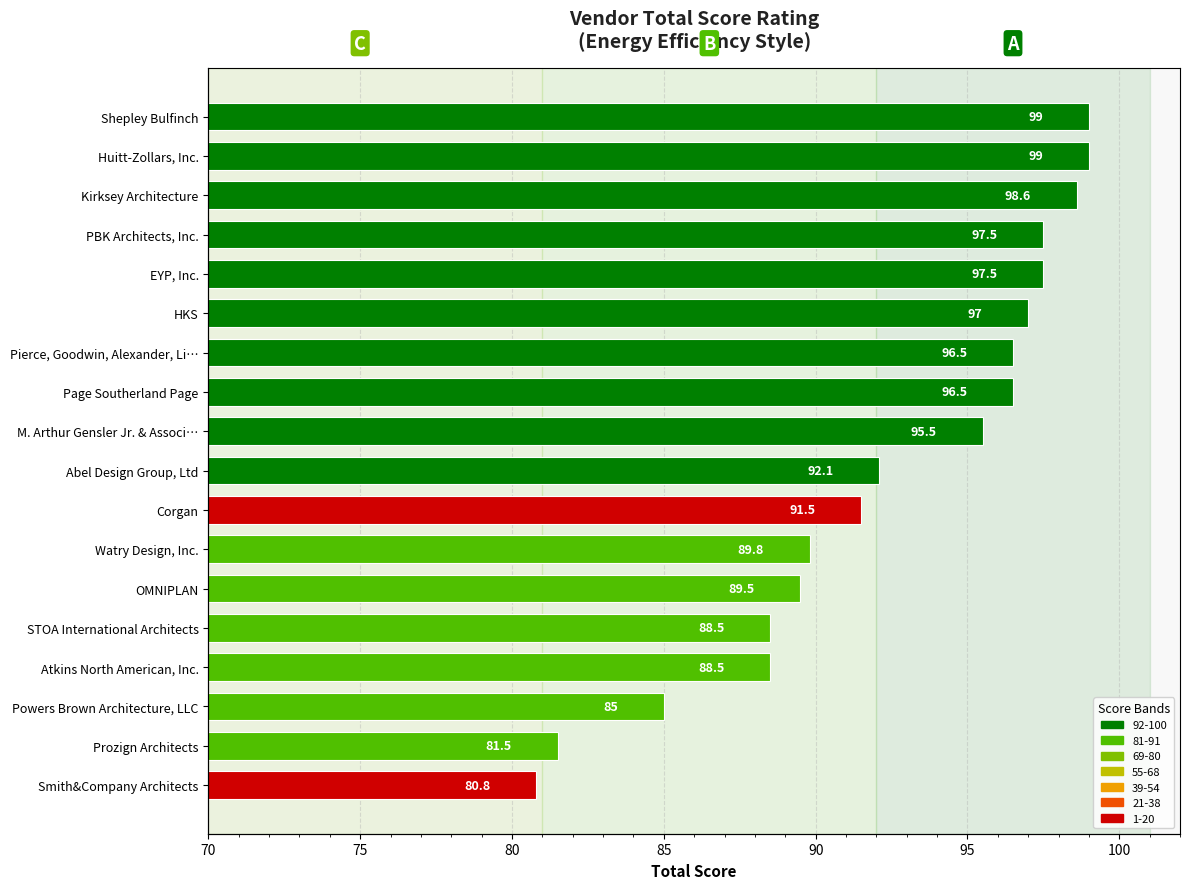

Does the chart contain stacked bars?

No